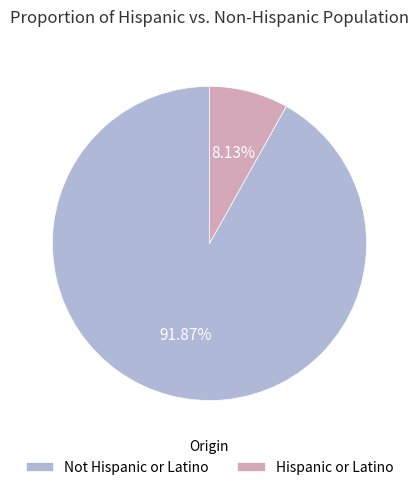

To the nearest percent, what is the average slice percentage?

50%